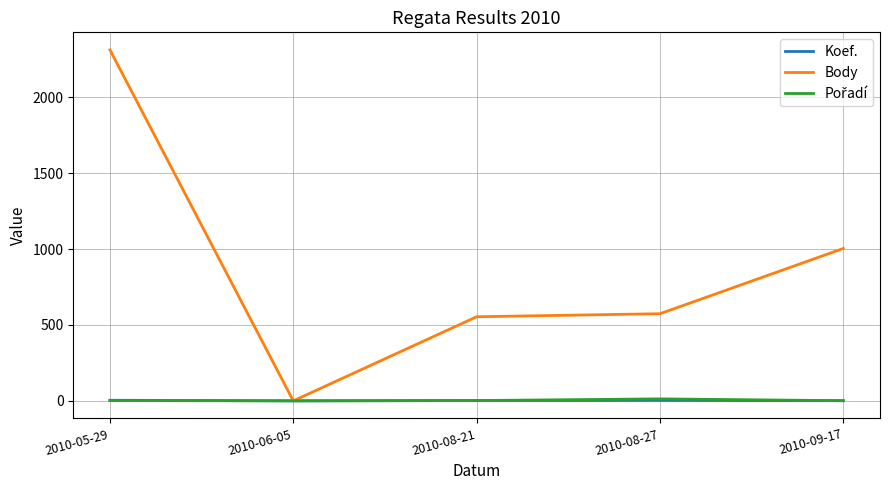

At which category is the sum across all series the highest?

2010-05-29